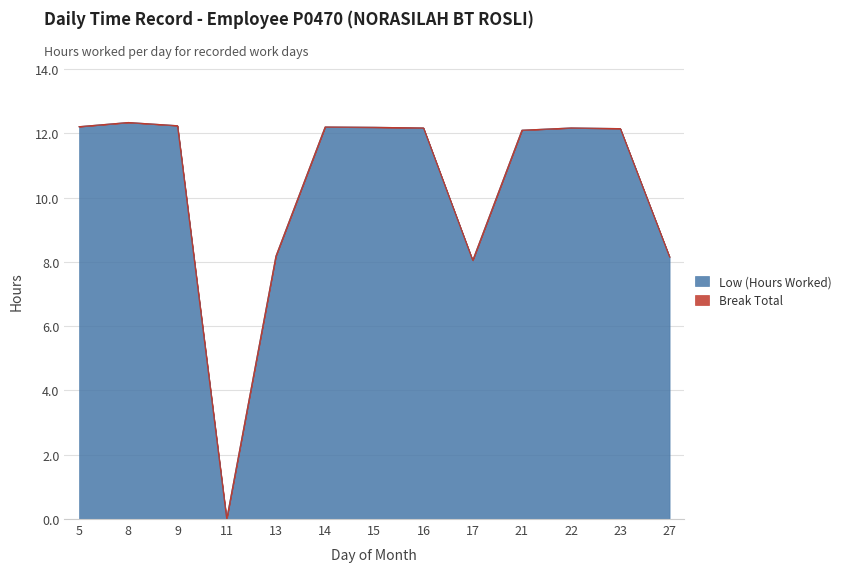

What is the sum of the values at 11 and 16?

12.2